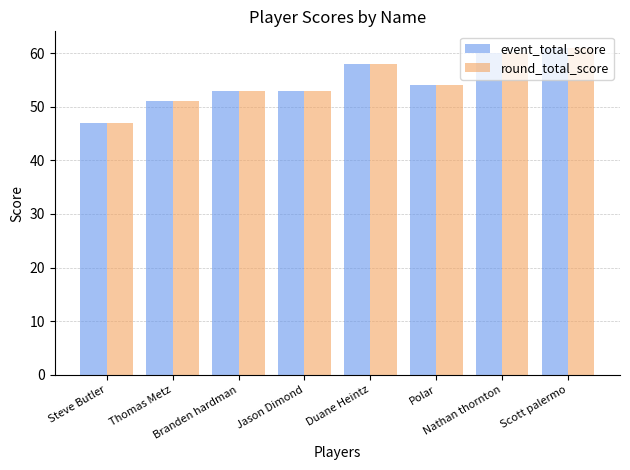

At how many categories does at least one series exceed 56?

3